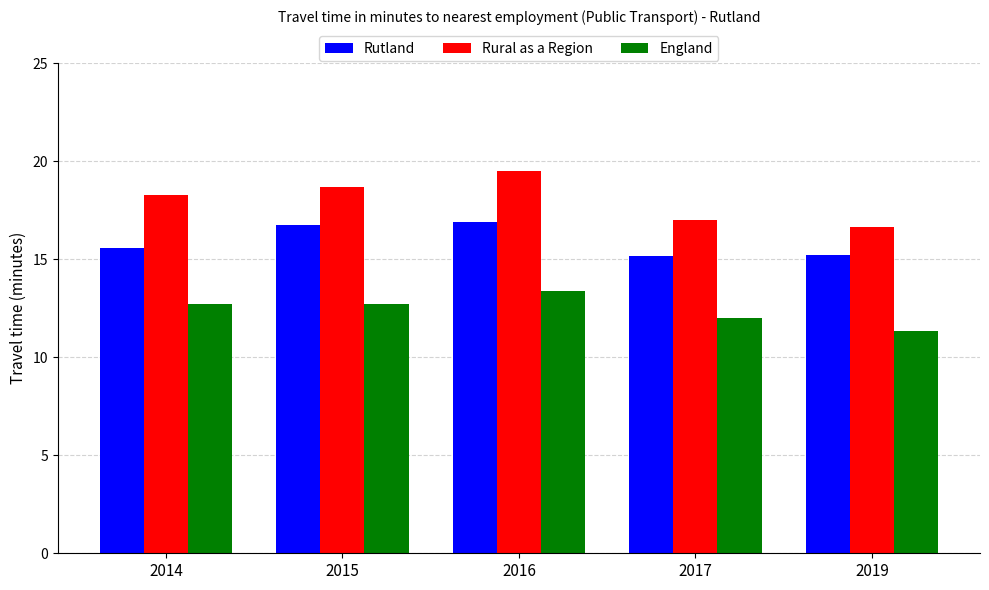

Count the England values in the range 12 to 13.

3